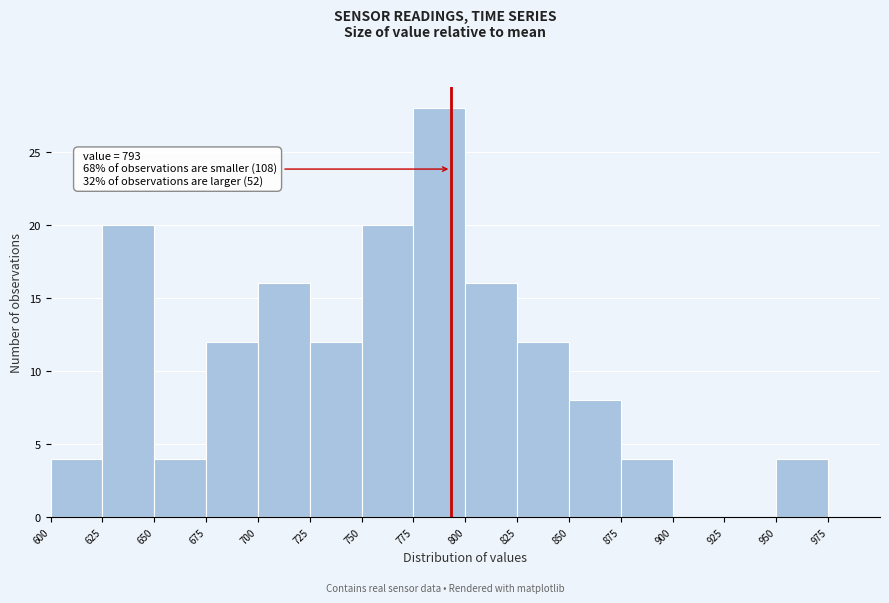

Over which range of the x-axis is the bar tallest?

775 to 800